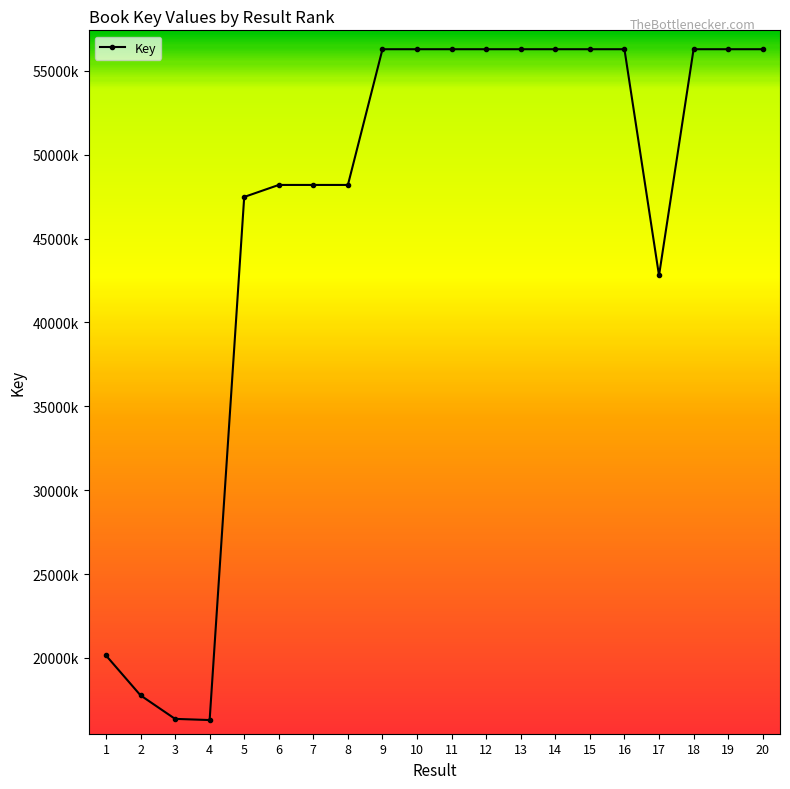

What is the difference between the maximum and minimum values?

399831638